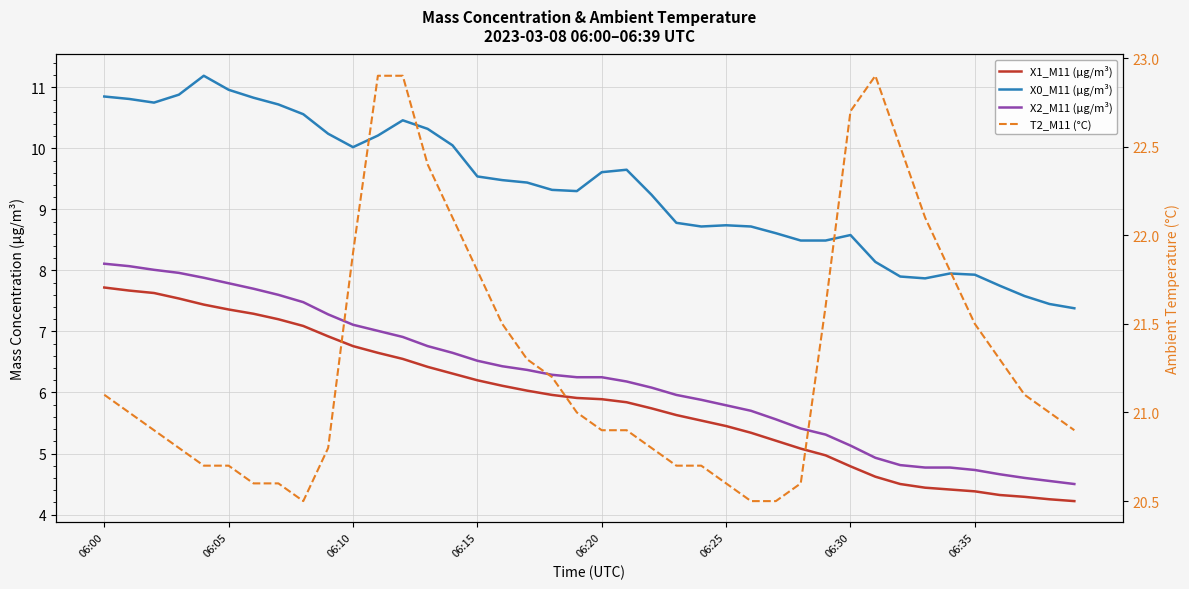

What is the difference between the X1_M11 (μg/m³) values at 32 and 15?

1.7